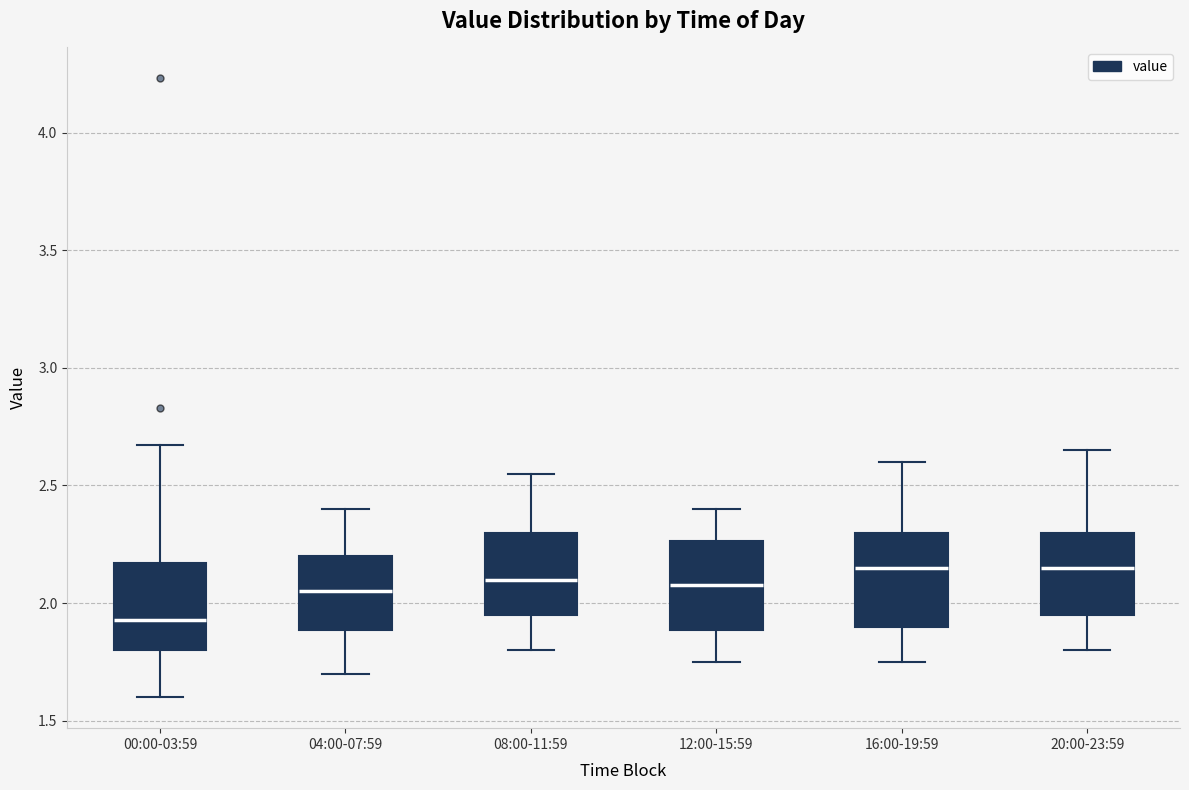

Reading left to right, transcribe this box plot: for each box, give where its median line is, the range the box spans, and where its two whiskers end, as read against the y-axis. The values are not printed on the chart, so give them approximately, as read against the axis.

00:00-03:59: median 1.95, box 1.80 to 2.15, whiskers 1.60 to 2.65
04:00-07:59: median 2.05, box 1.90 to 2.20, whiskers 1.70 to 2.40
08:00-11:59: median 2.10, box 1.95 to 2.30, whiskers 1.80 to 2.55
12:00-15:59: median 2.10, box 1.90 to 2.25, whiskers 1.75 to 2.40
16:00-19:59: median 2.15, box 1.90 to 2.30, whiskers 1.75 to 2.60
20:00-23:59: median 2.15, box 1.95 to 2.30, whiskers 1.80 to 2.65